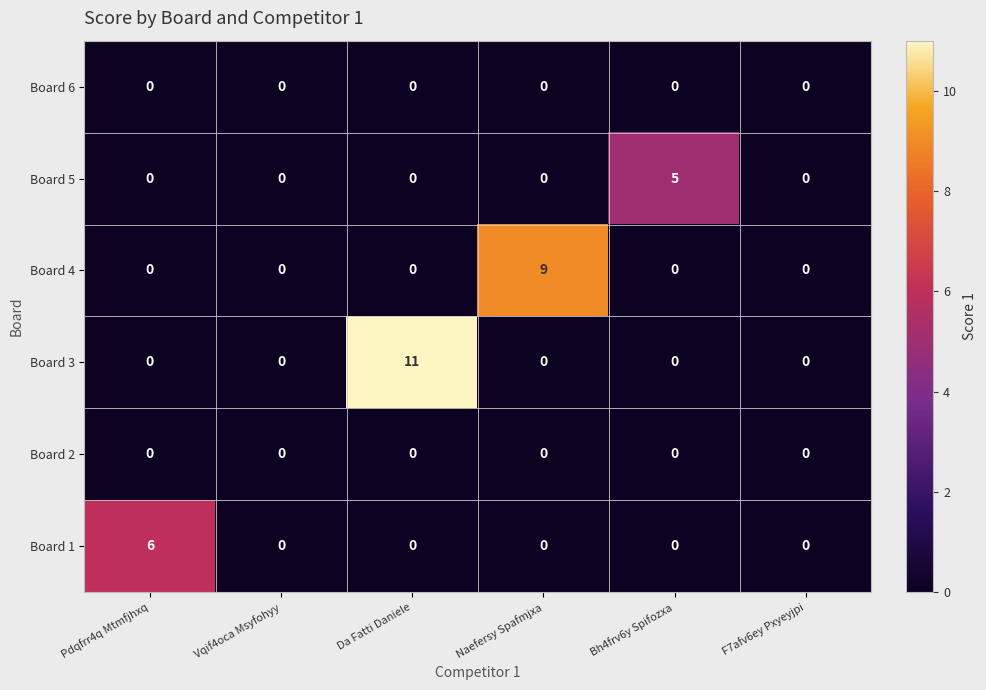

What is the total value across all series at Bh4frv6y Spifozxa?

5